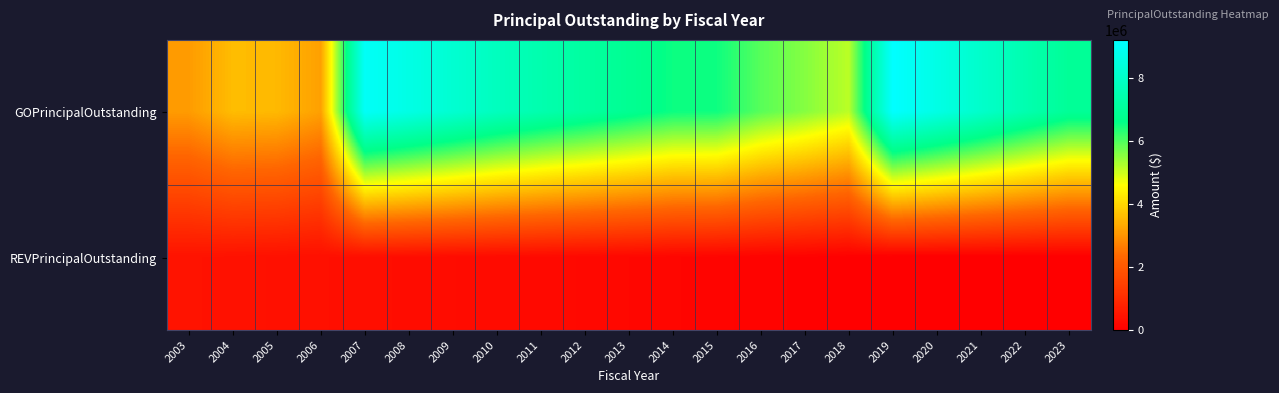

What is the maximum value shown in the chart?

9225000